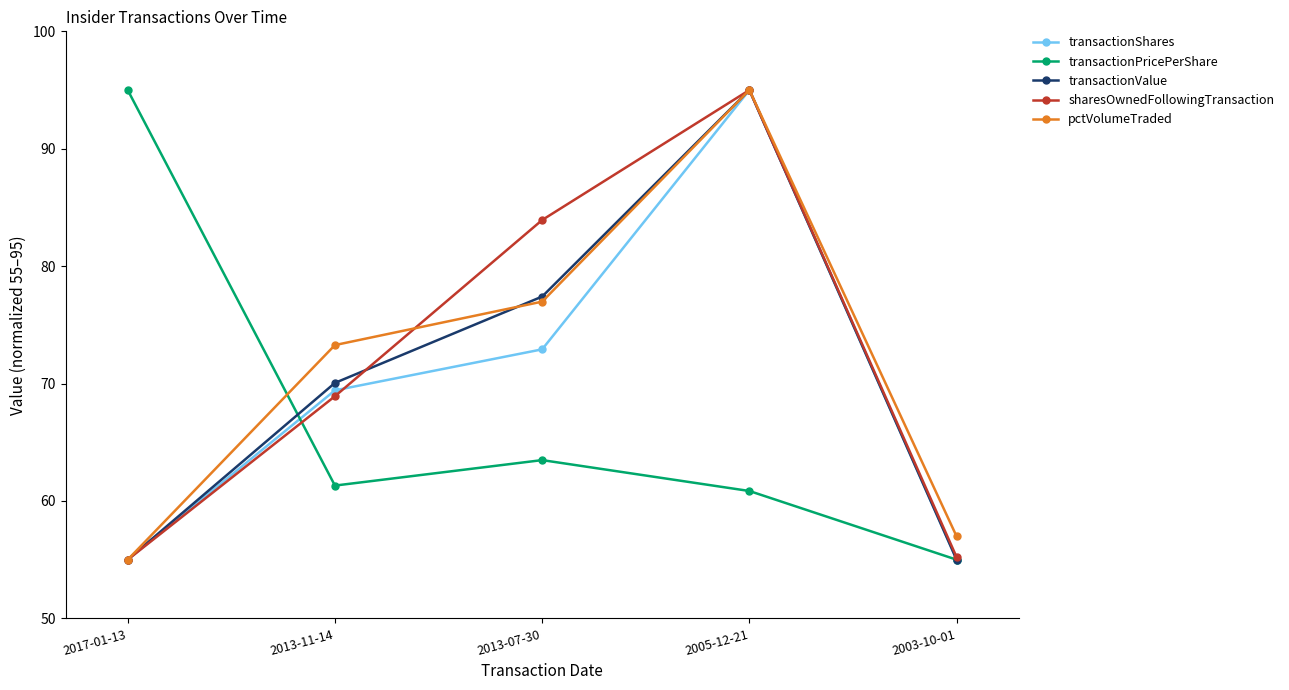

After their last crossing, which series has the higher values: transactionPricePerShare or pctVolumeTraded?

pctVolumeTraded